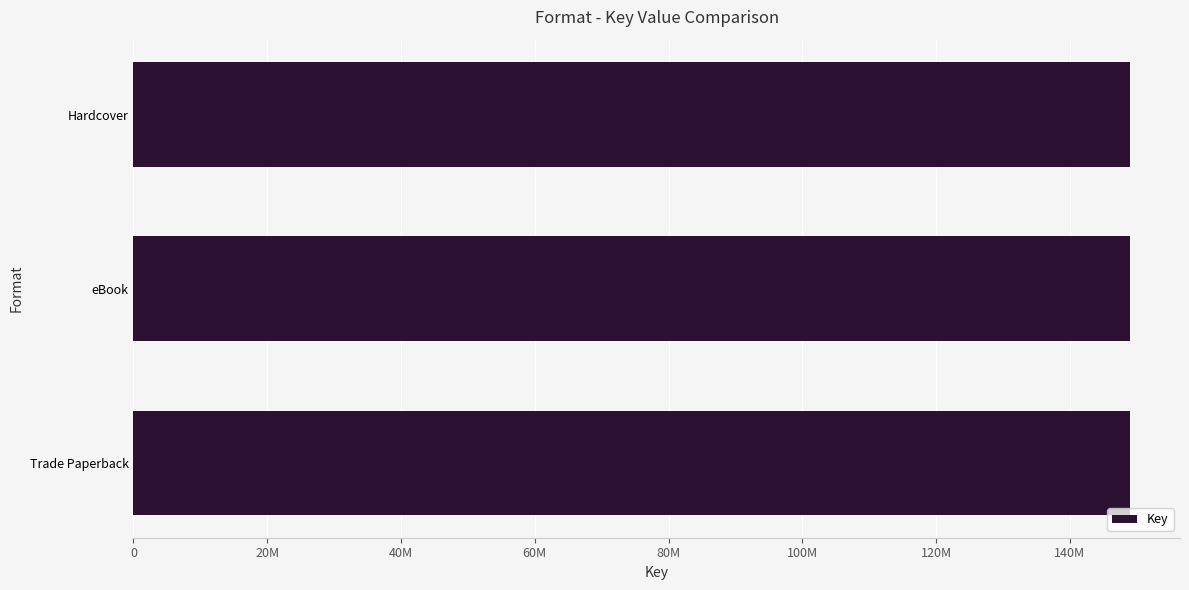

How many values are below 149015353?

3